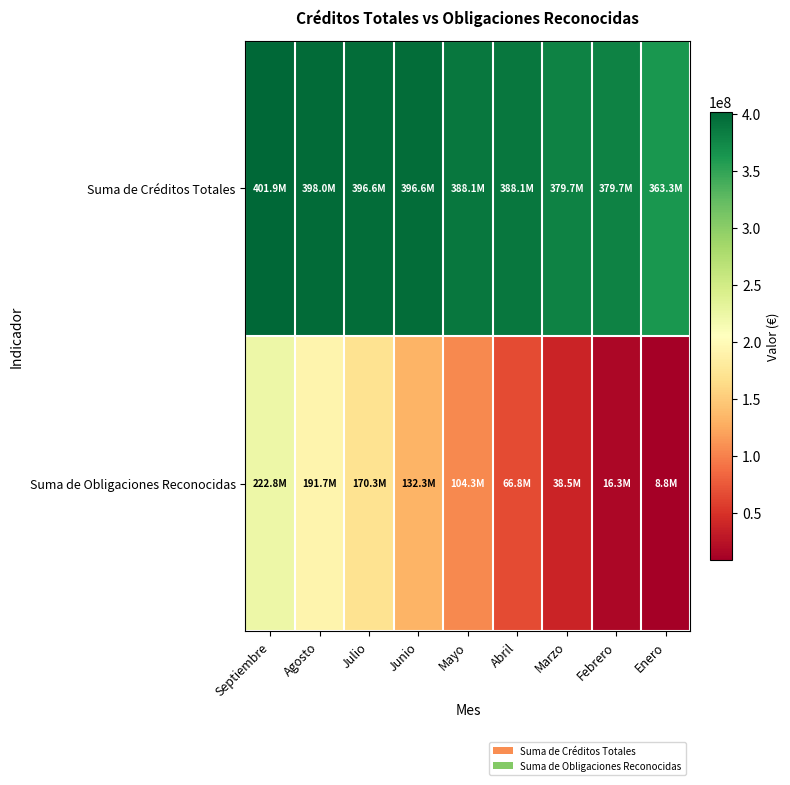

What is the minimum value shown in the chart?

8774218.5